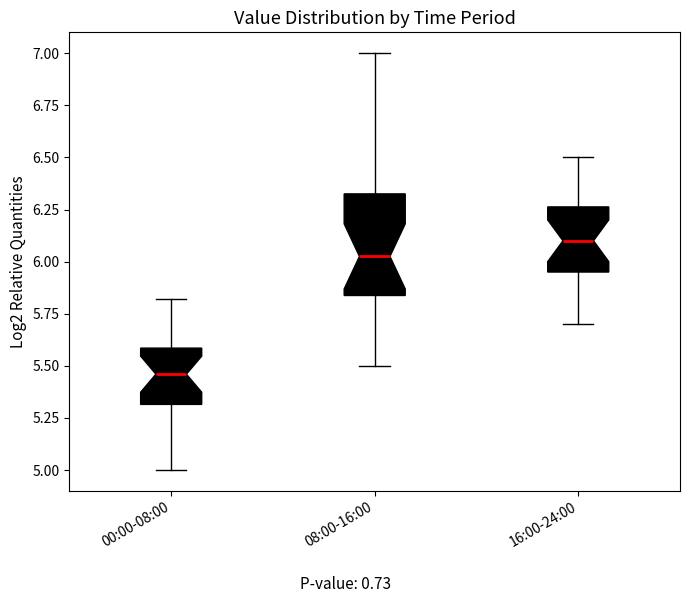

Comparing the boxes themselves (not the whiskers), which one is the tallest?

08:00-16:00